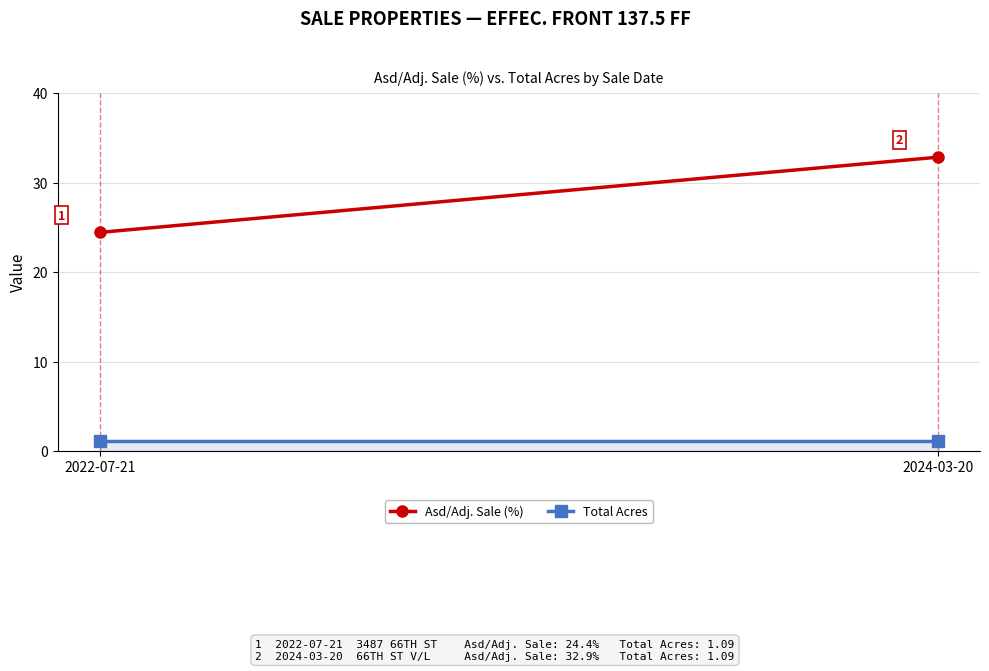

Where does the Asd/Adj. Sale (%) series first go above 32?

2024-03-20